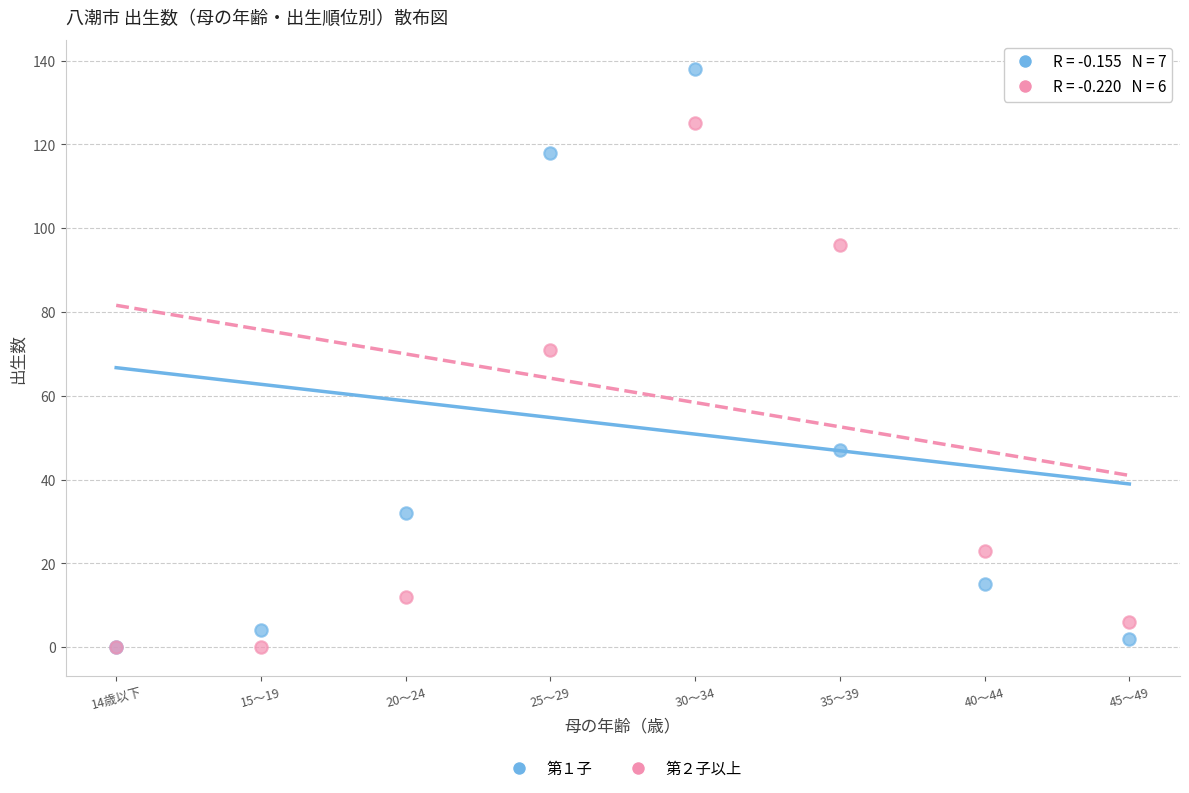

Across all series, what Y value is closest to 69?

71